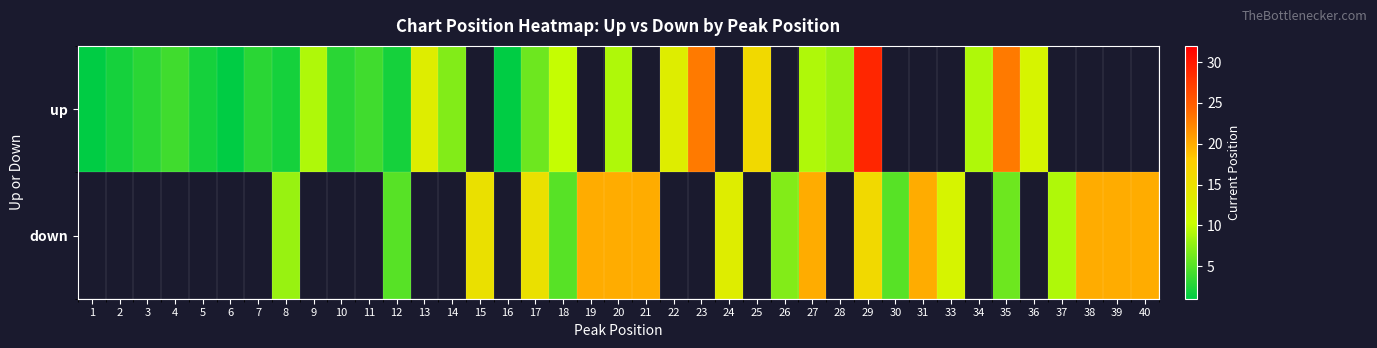

What is the difference between the maximum and minimum values in the up series?

28.0